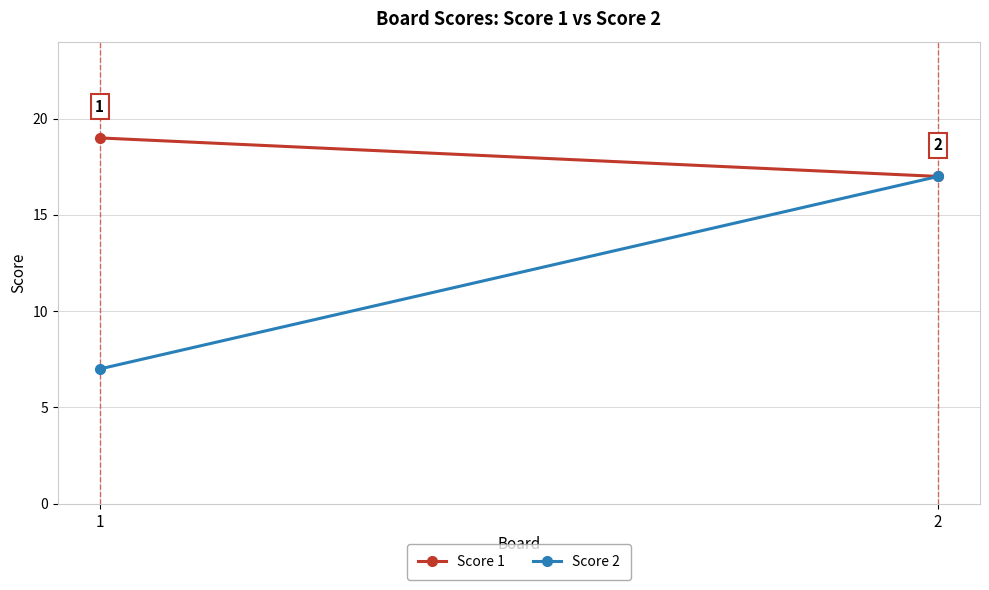

Reading left to right, list all the values displayed in this chart.

Score 1: 19	17
Score 2: 7	17